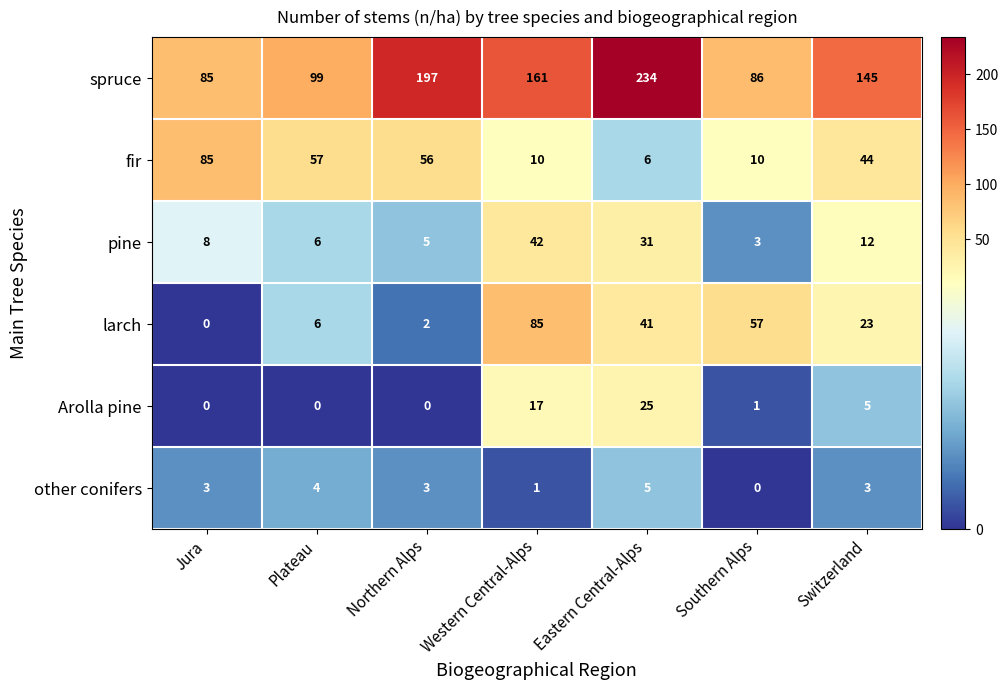

Where does the Arolla pine series first go above 1?

Western Central-Alps